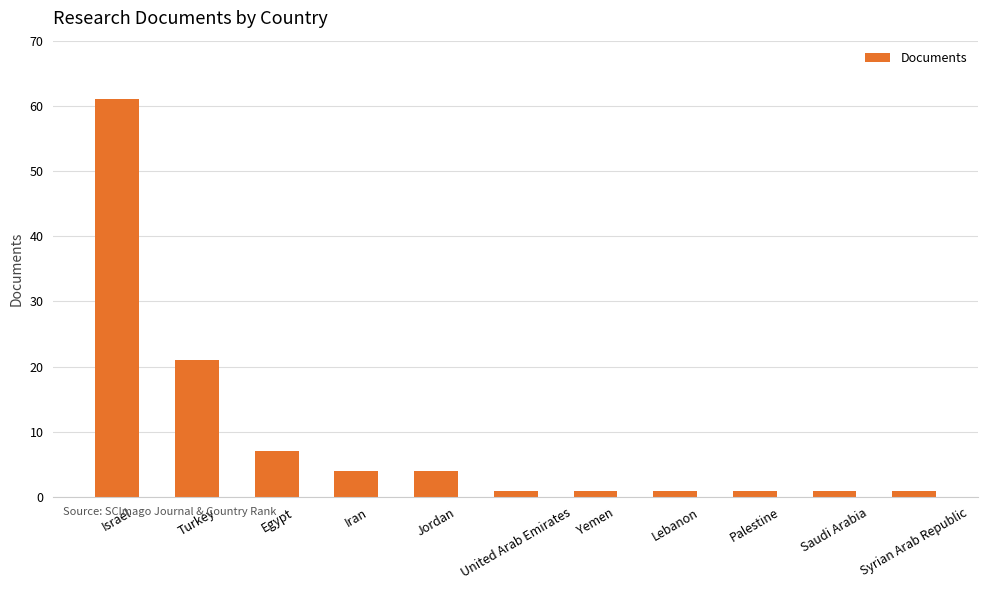

What is the maximum value shown in the chart?

61